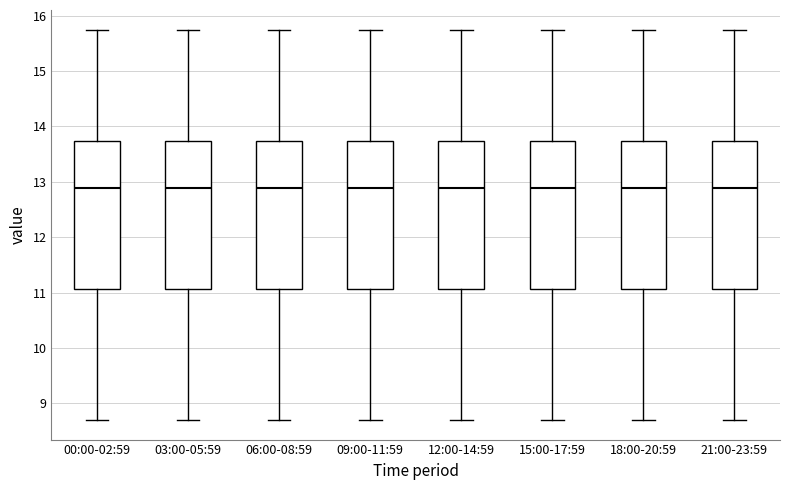

Reading left to right, transcribe this box plot: for each box, give where its median line is, the range the box spans, and where its two whiskers end, as read against the y-axis. The values are not printed on the chart, so give them approximately, as read against the axis.

00:00-02:59: median 12.9, box 11.1 to 13.7, whiskers 8.7 to 15.8
03:00-05:59: median 12.9, box 11.1 to 13.7, whiskers 8.7 to 15.8
06:00-08:59: median 12.9, box 11.1 to 13.7, whiskers 8.7 to 15.8
09:00-11:59: median 12.9, box 11.1 to 13.7, whiskers 8.7 to 15.8
12:00-14:59: median 12.9, box 11.1 to 13.7, whiskers 8.7 to 15.8
15:00-17:59: median 12.9, box 11.1 to 13.7, whiskers 8.7 to 15.8
18:00-20:59: median 12.9, box 11.1 to 13.7, whiskers 8.7 to 15.8
21:00-23:59: median 12.9, box 11.1 to 13.7, whiskers 8.7 to 15.8